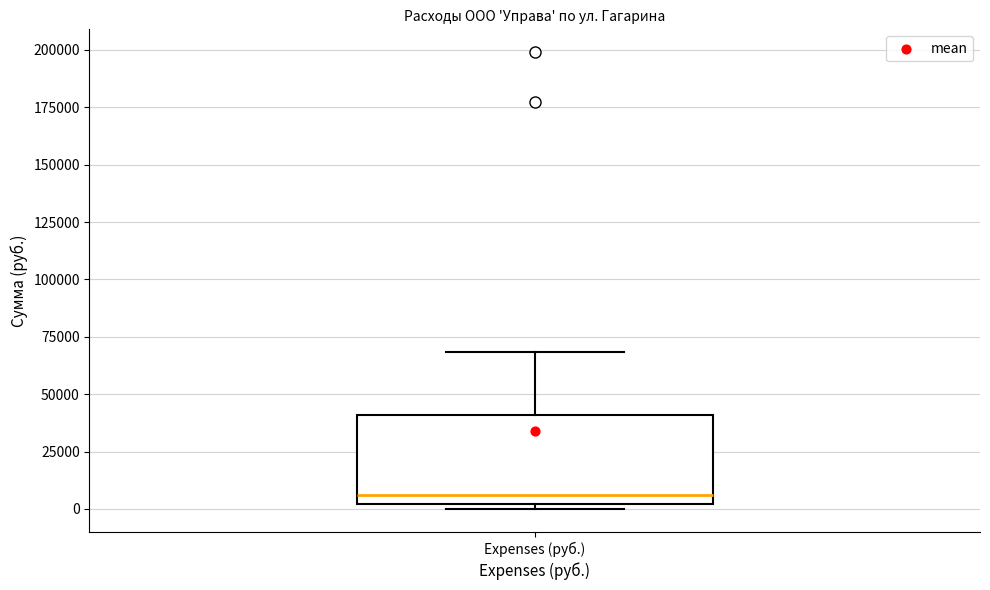

Transcribe this box plot: give where the median line is, the range the box spans, and where the two whiskers end, as read against the y-axis. The values are not printed on the chart, so give them approximately, as read against the axis.

median 5000, box 0 to 40000, whiskers 0 (just below the box's lower edge) to 70000